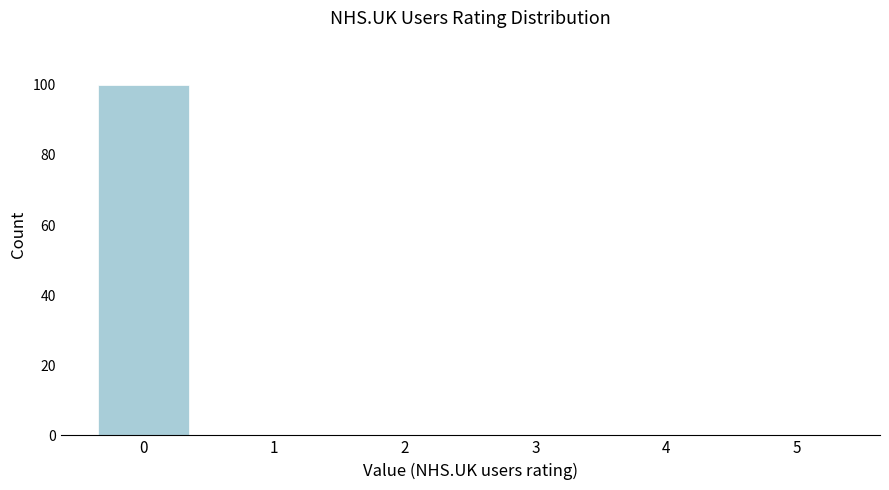

Reading left to right, what are all the values shown in this chart?

0=100	1=0	2=0	3=0	4=0	5=0